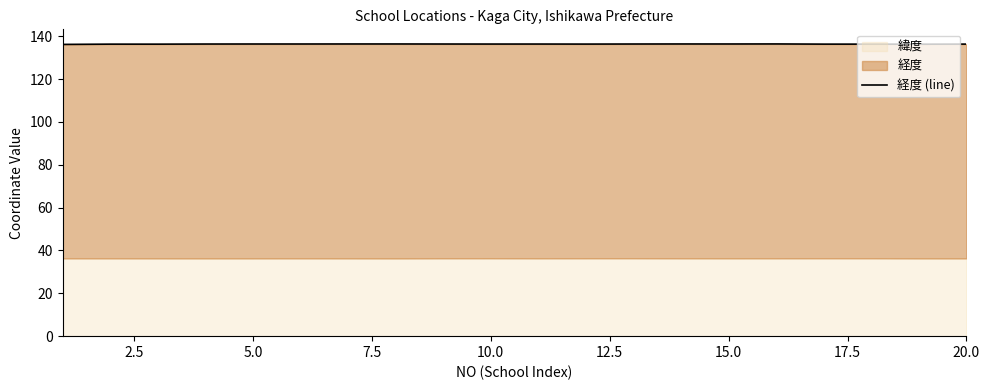

The chart shows a value of 197.6 at 18. True or false?

False